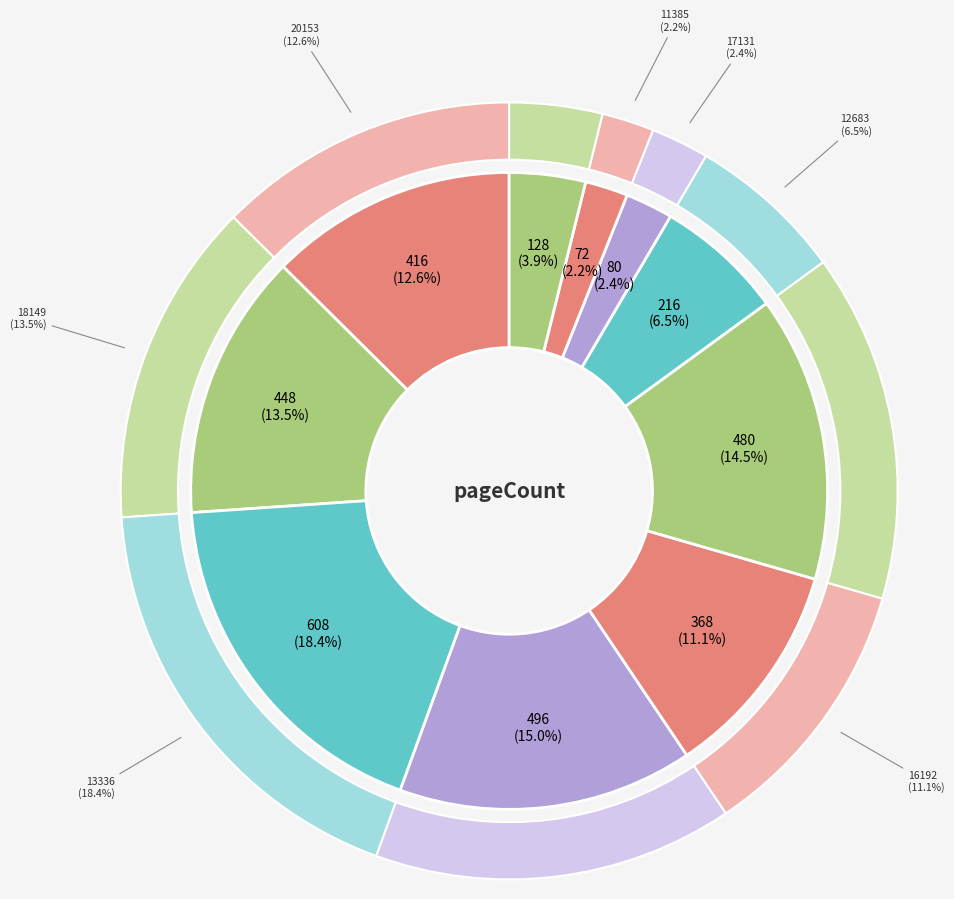

Is there a majority slice in this chart?

No